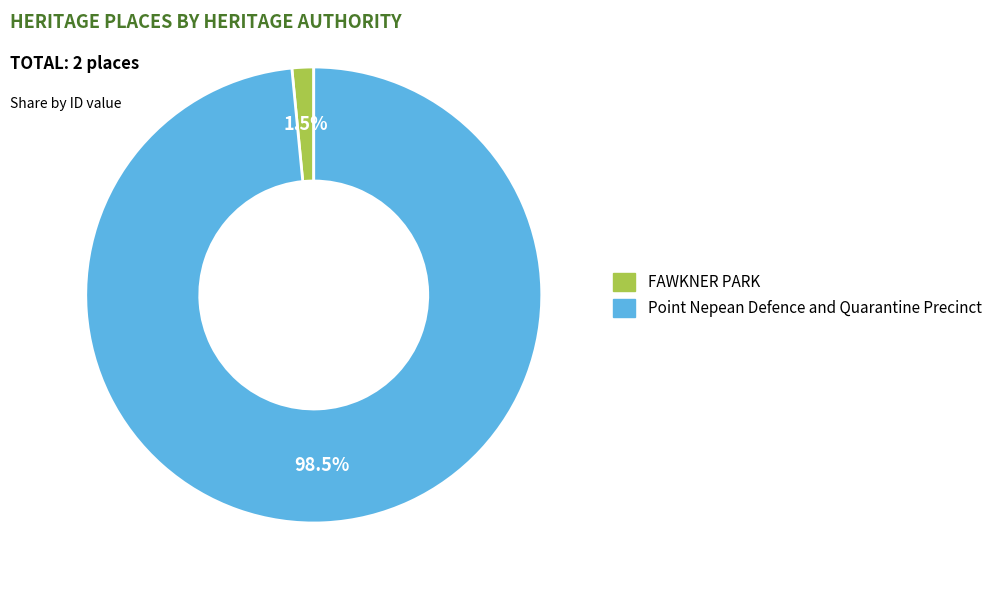

Combined, what portion of the pie is Point Nepean Defence and Quarantine Precinct and FAWKNER PARK?

100.0%